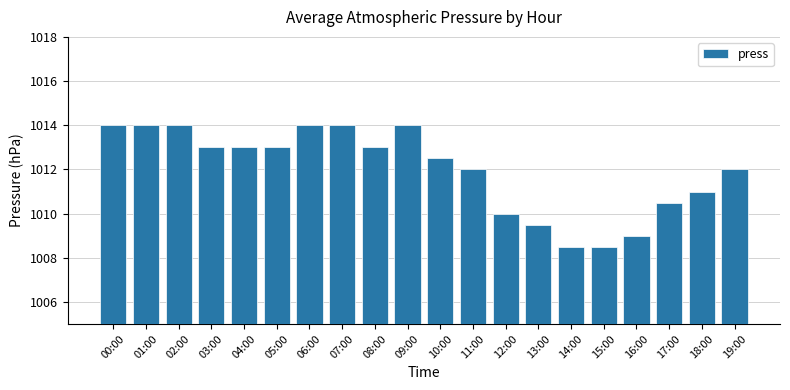

Are the bars grouped side by side (vs. stacked)?

No